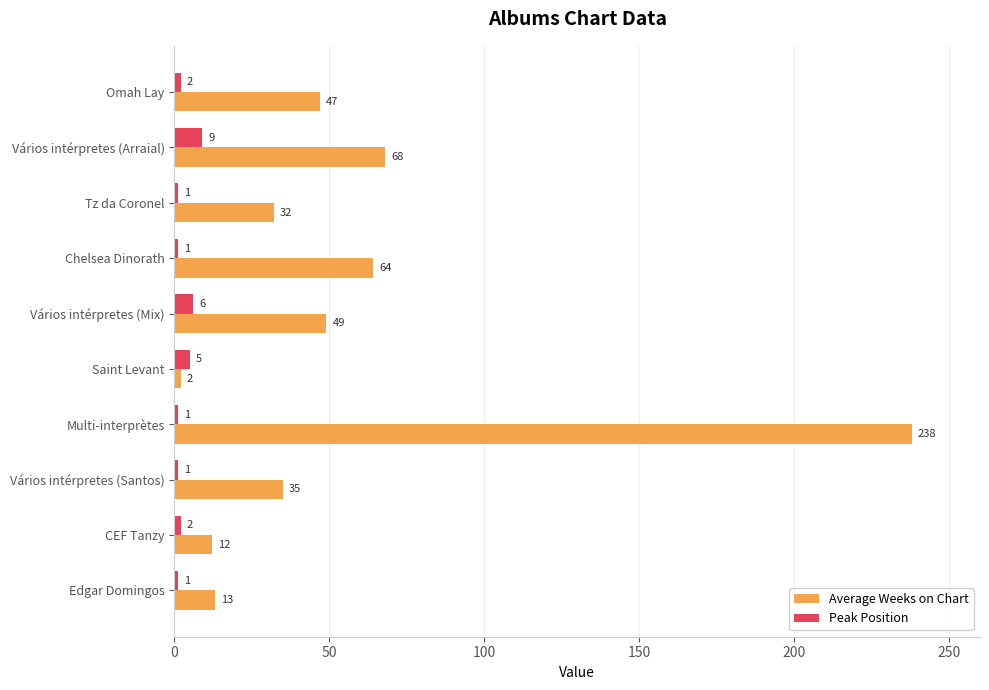

How many categories are shown in the chart?

10